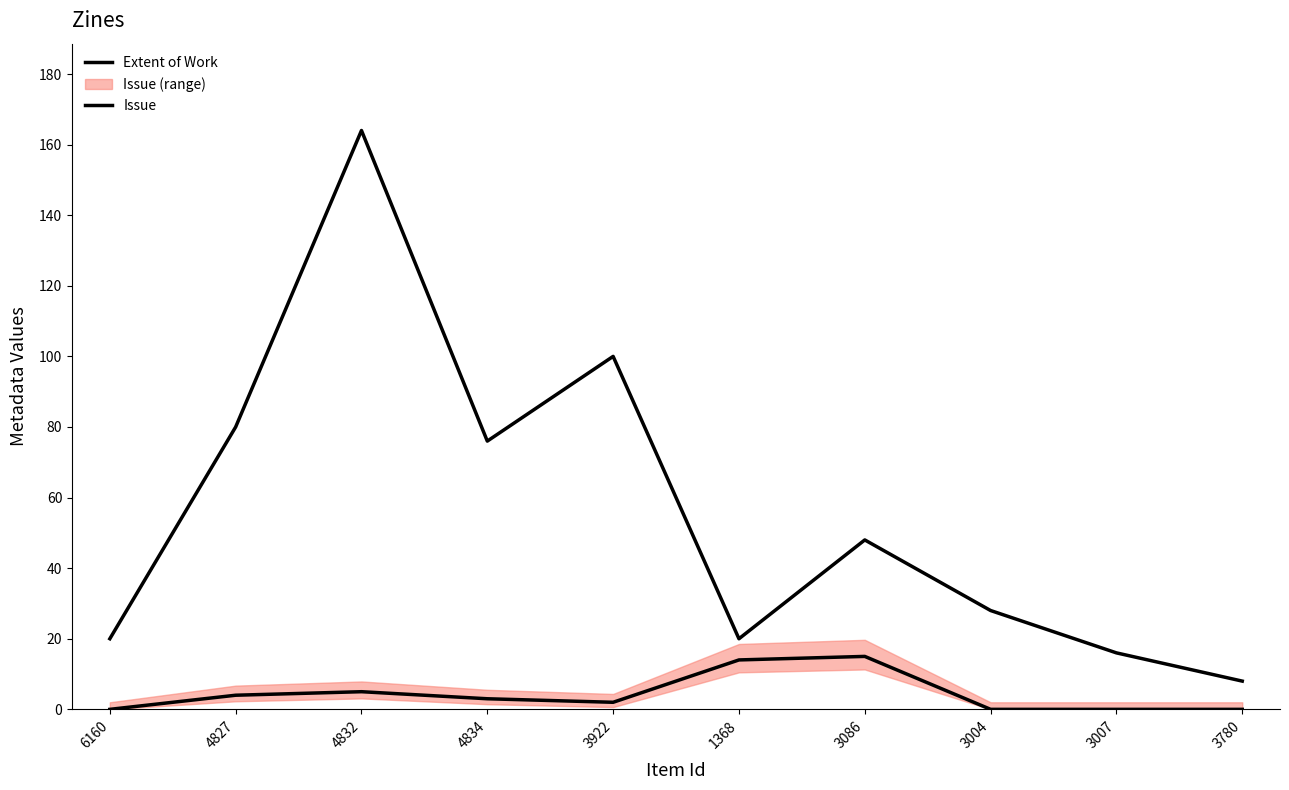

True or false: Extent of Work and Issue cross at least once.

False